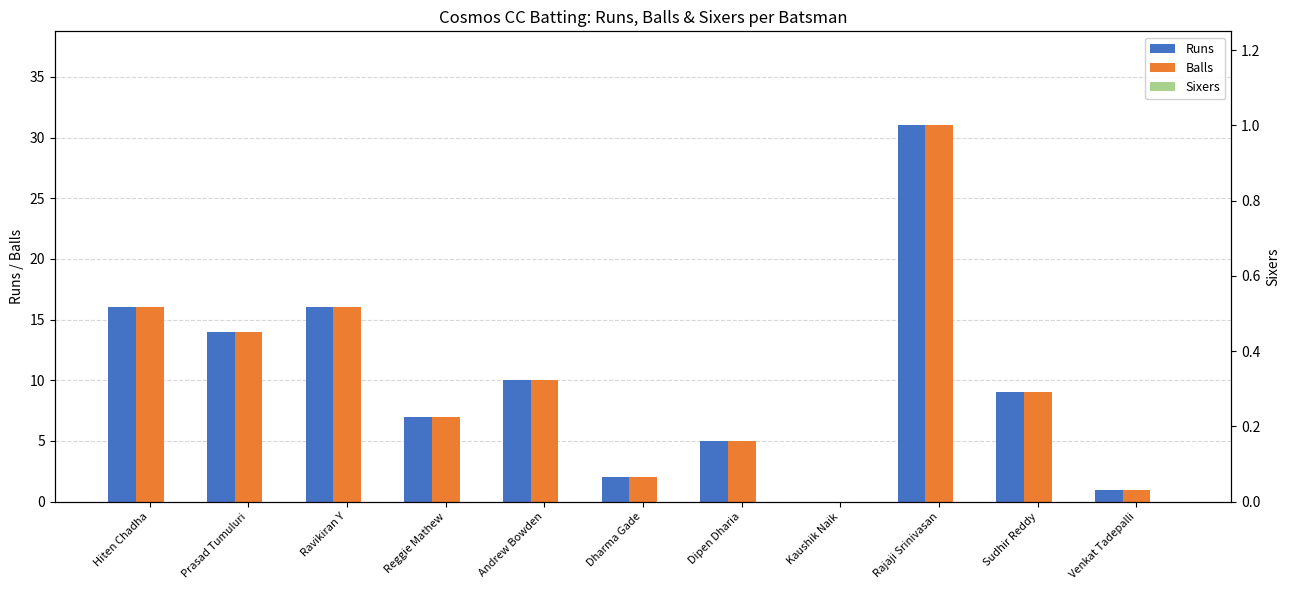

Are the bars grouped side by side (vs. stacked)?

Yes